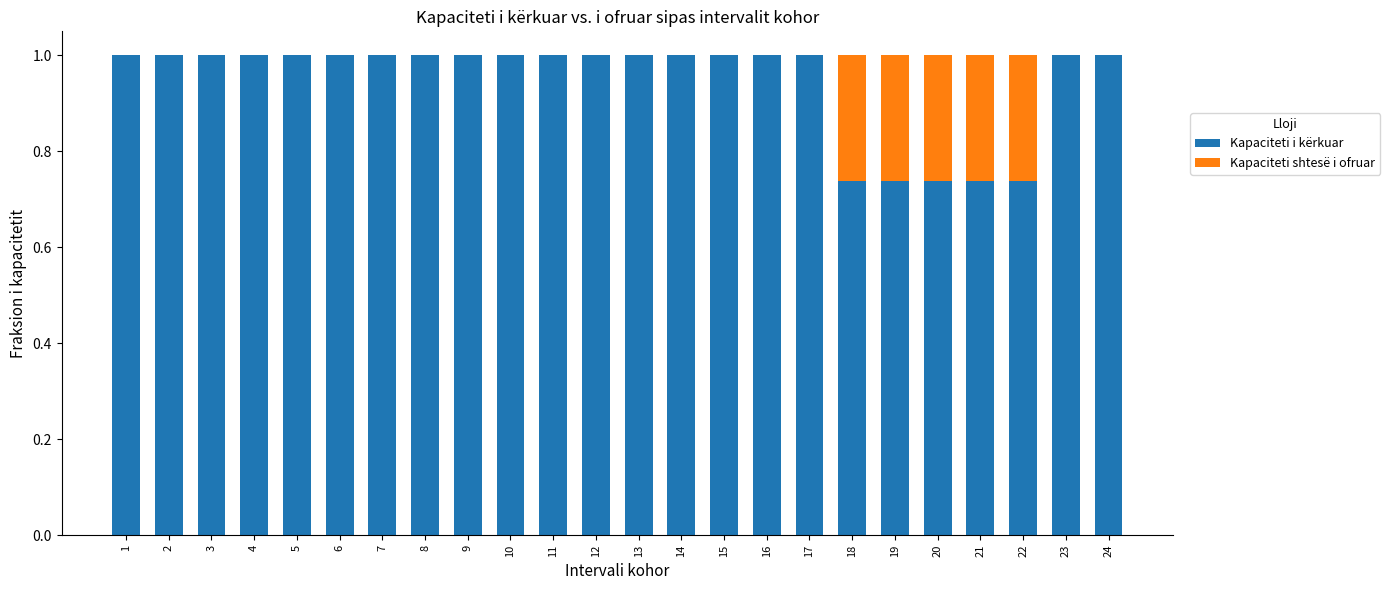

Does the chart contain stacked bars?

Yes